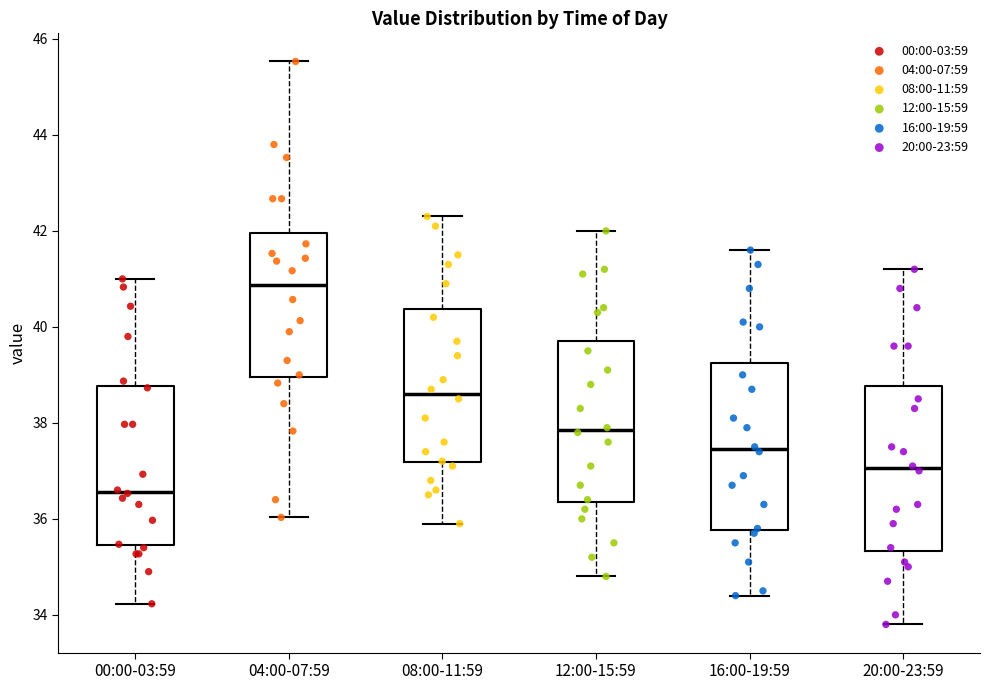

Reading left to right, transcribe this box plot: for each box, give where its median line is, the range the box spans, and where its two whiskers end, as read against the y-axis. The values are not printed on the chart, so give them approximately, as read against the axis.

00:00-03:59: median 36.6, box 35.4 to 38.8, whiskers 34.2 to 41.0
04:00-07:59: median 40.8, box 39.0 to 42.0, whiskers 36.0 to 45.6
08:00-11:59: median 38.6, box 37.2 to 40.4, whiskers 36.0 to 42.4
12:00-15:59: median 37.8, box 36.4 to 39.8, whiskers 34.8 to 42.0
16:00-19:59: median 37.4, box 35.8 to 39.2, whiskers 34.4 to 41.6
20:00-23:59: median 37.0, box 35.4 to 38.8, whiskers 33.8 to 41.2